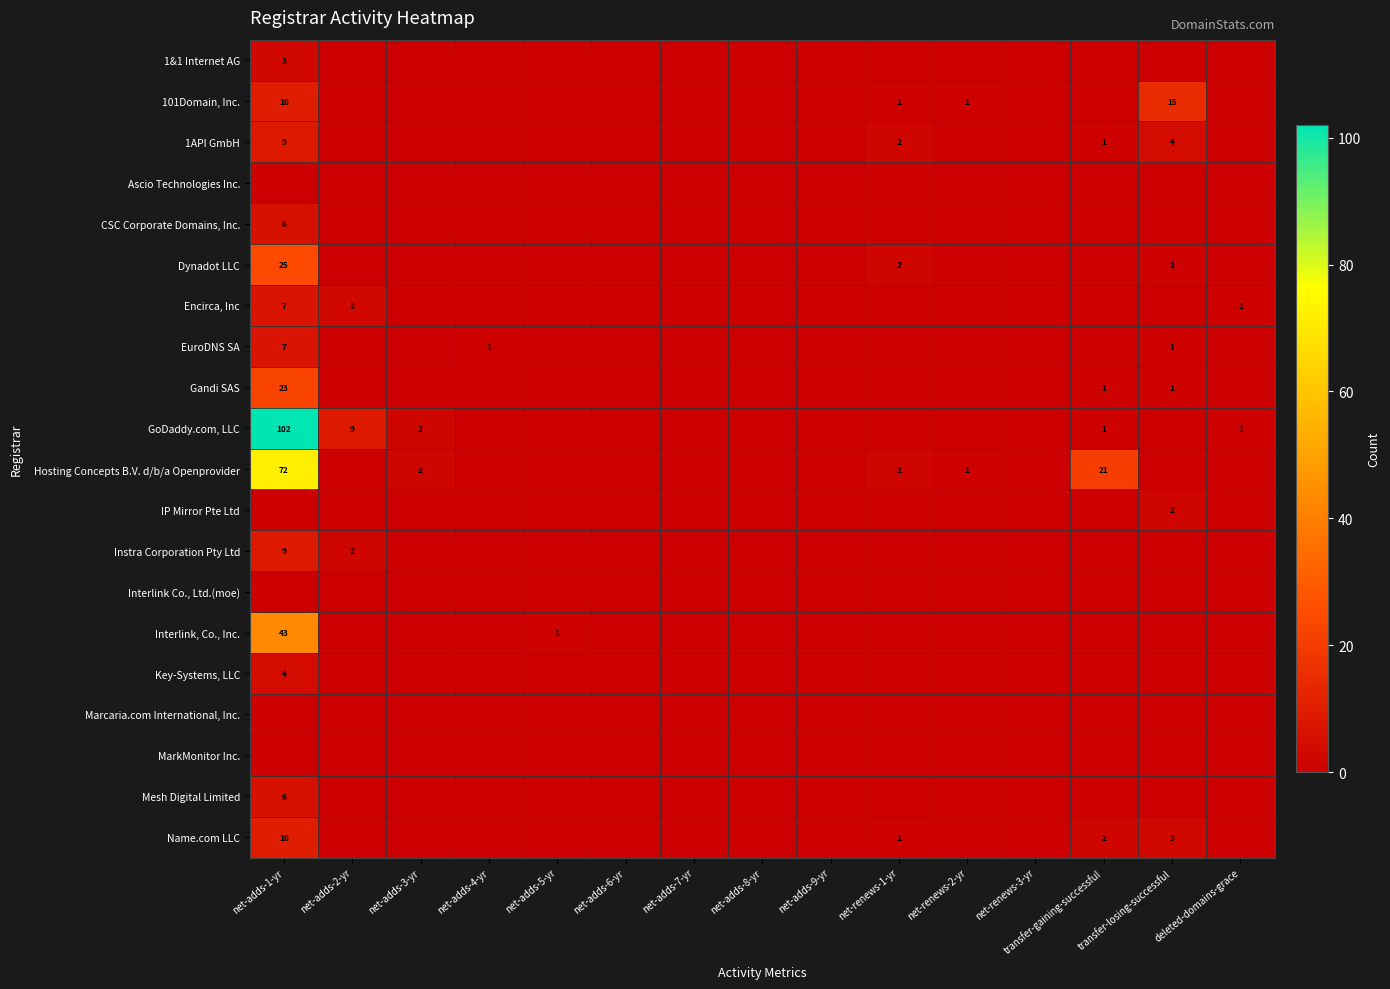

Which series has the widest spread of values?

GoDaddy.com, LLC